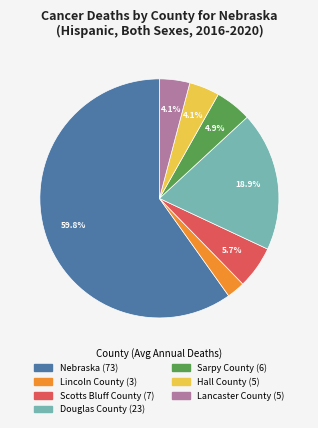

To the nearest percent, what is the average slice percentage?

14%